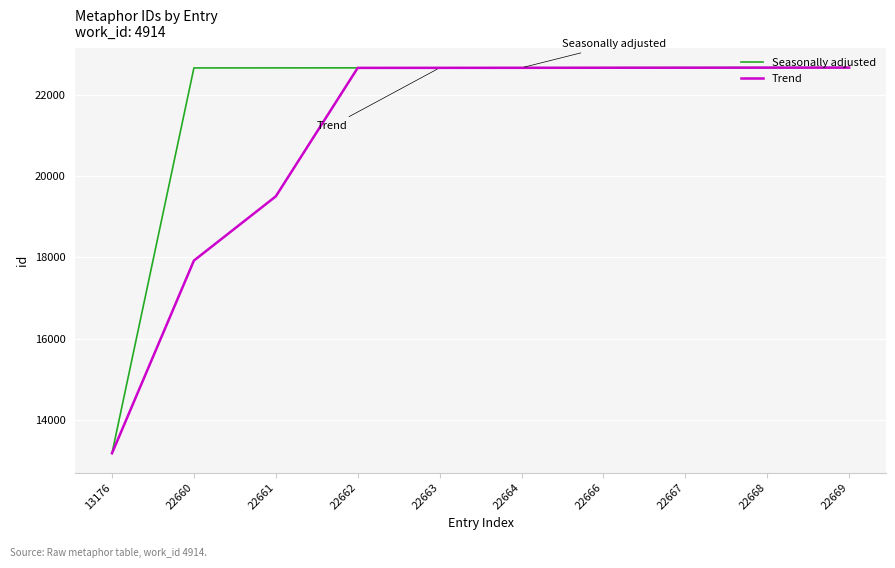

What is the difference between the maximum and minimum values in the Trend series?

9492.0